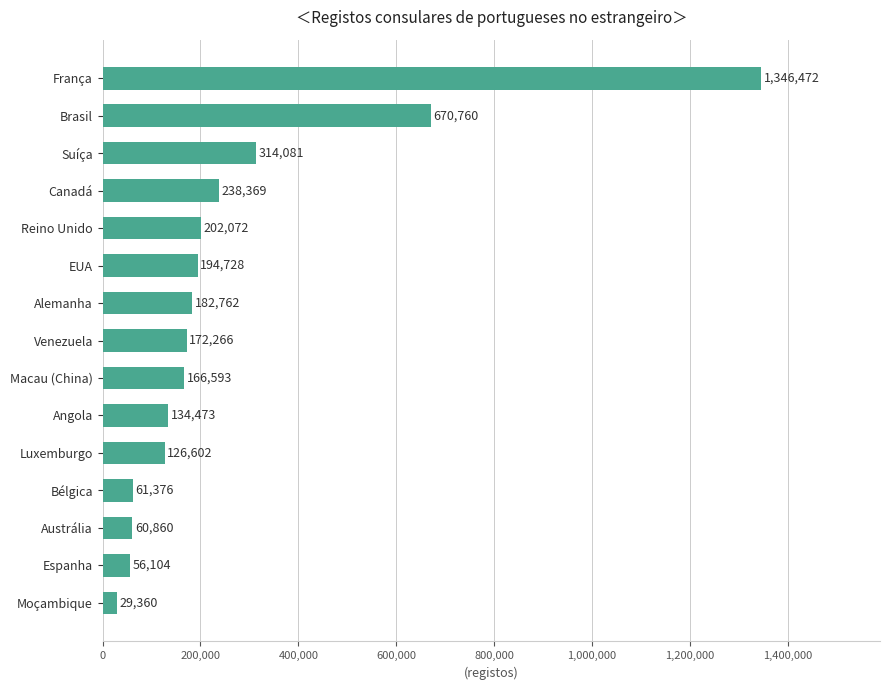

Approximately how many times larger is the value at Brasil compared to Suíça?

2.1